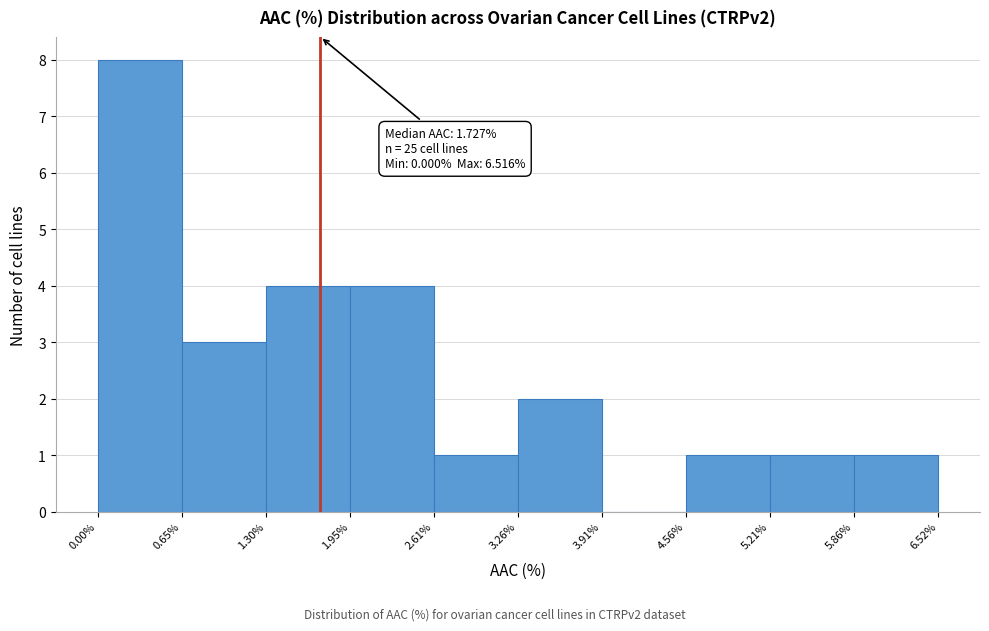

Which range on the x-axis has the tallest bar?

0.00% to 0.65%